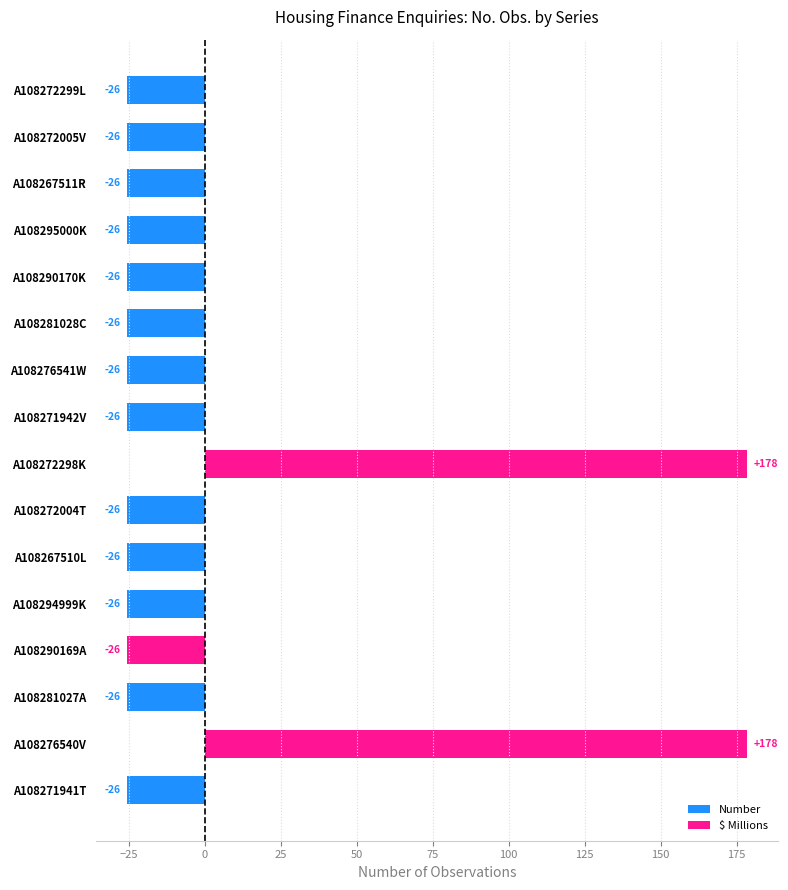

How many values are below -25?

14